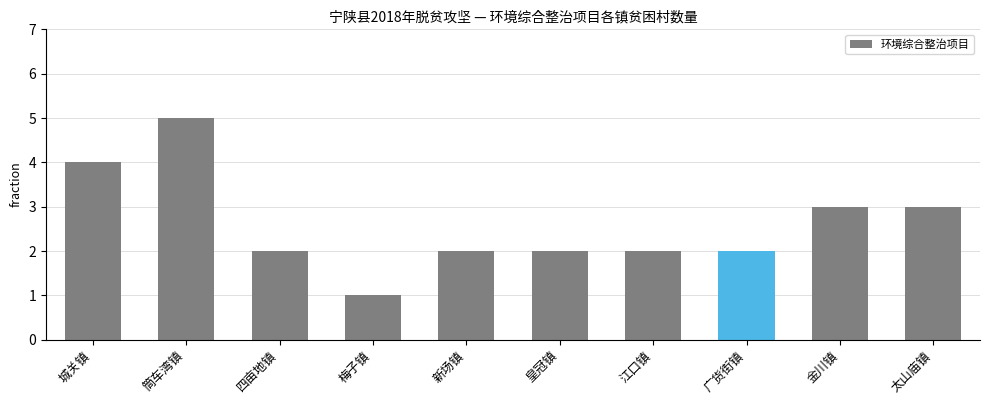

Reading left to right, what are all the values shown in this chart?

4	5	2	1	2	2	2	2	3	3